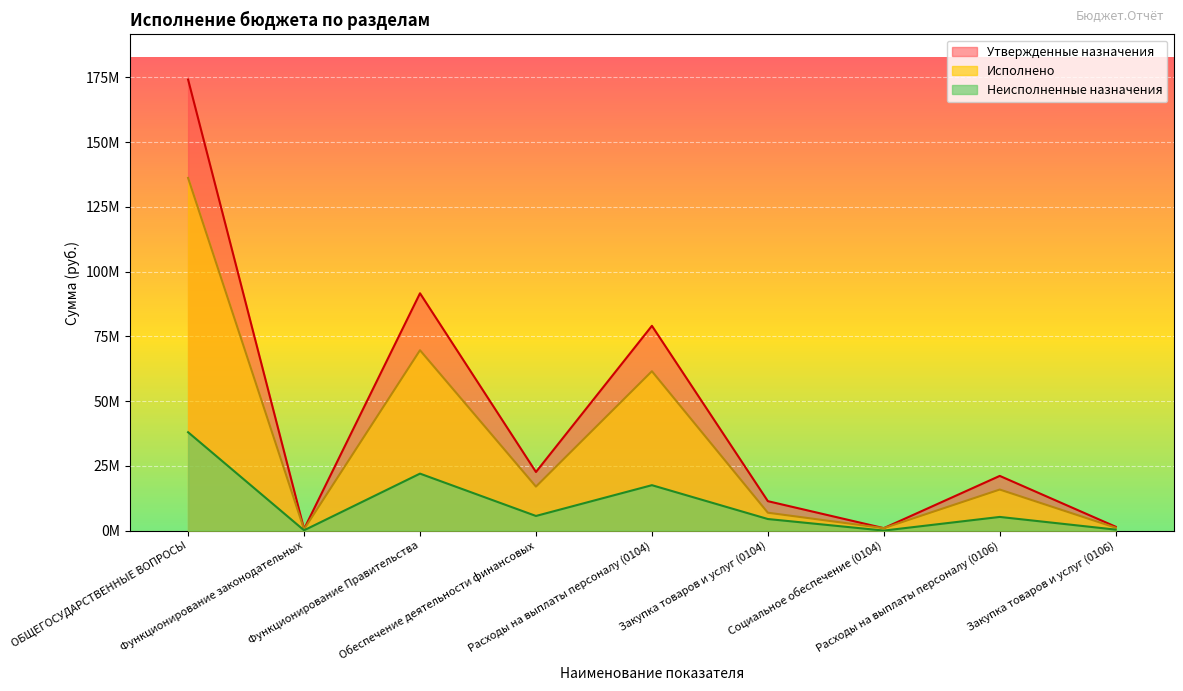

Where does the Исполнено series first go above 15847557?

ОБЩЕГОСУДАРСТВЕННЫЕ ВОПРОСЫ